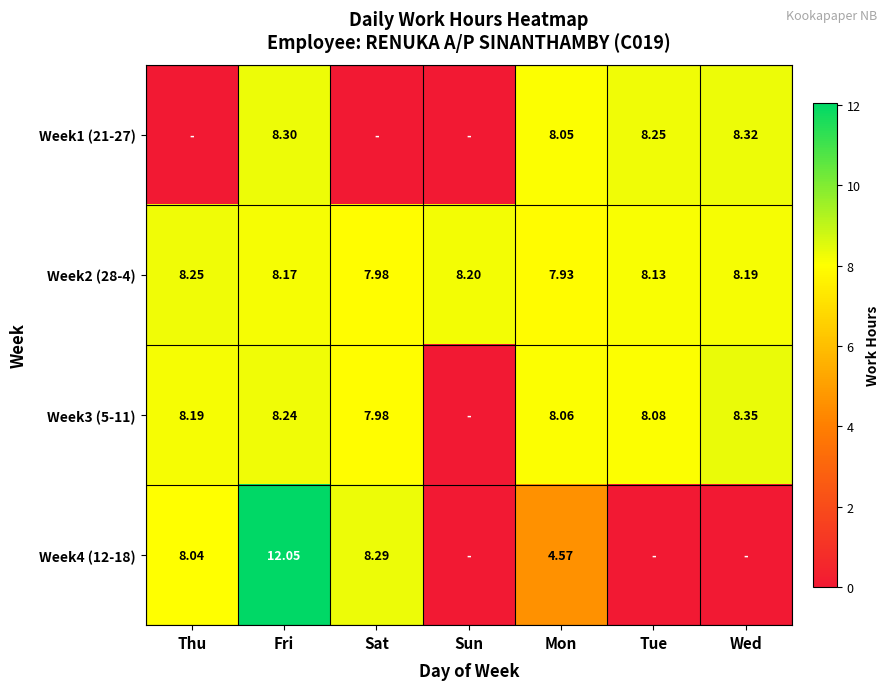

Is the value of Week4 (12-18) at Sat greater than the value of Week1 (21-27) at Fri?

No